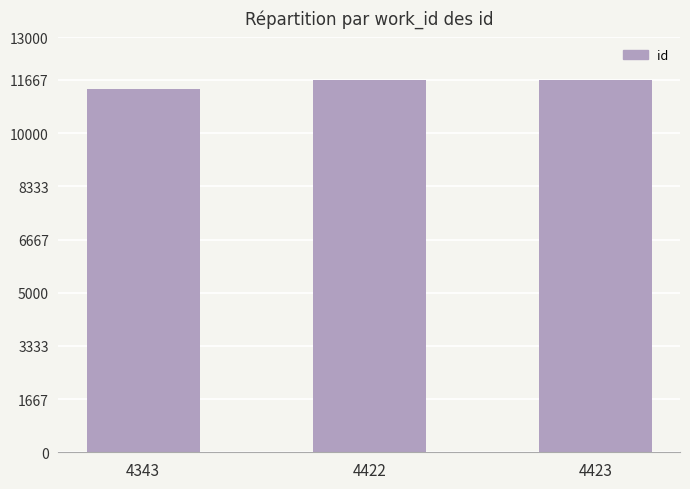

What is the difference between the maximum and minimum values?

281